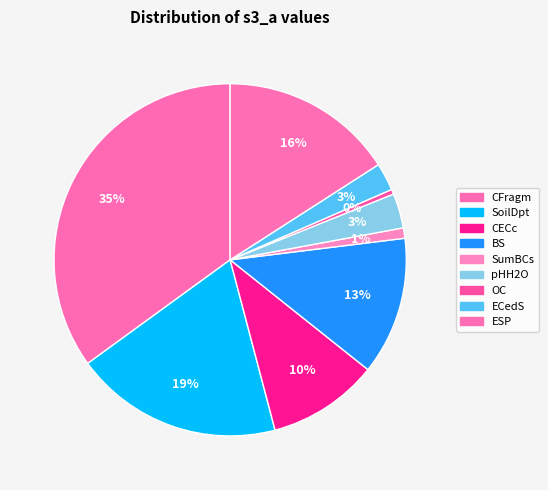

What percentage do BS and pHH2O together represent?

15.8%